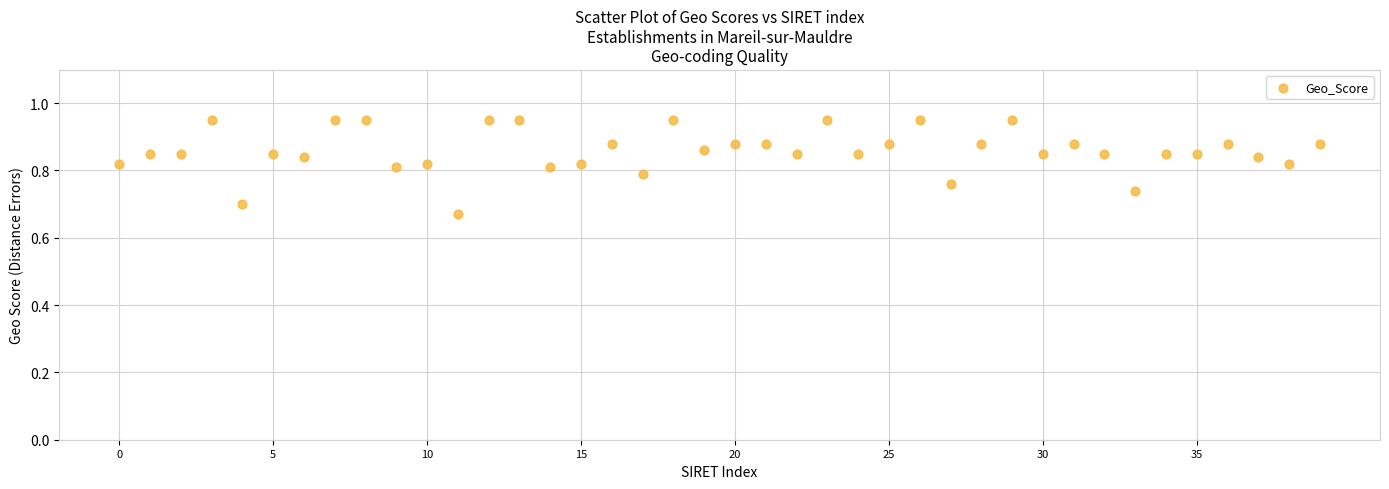

What is the range of Y values (max minus min)?

0.3